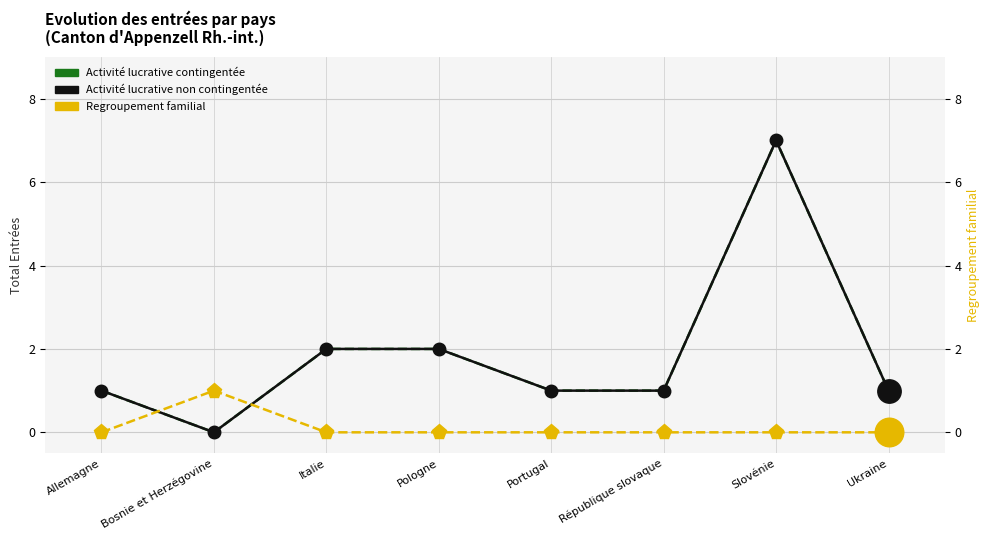

What is the total value across all series at Slovénie?

14